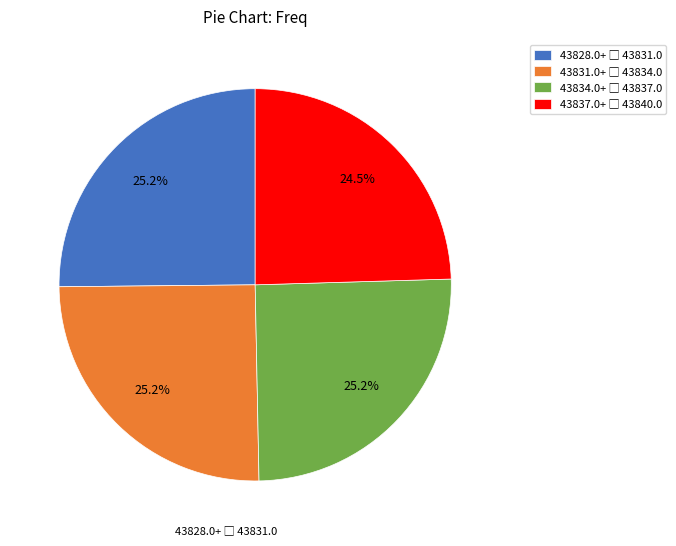

Is there a majority slice in this chart?

No